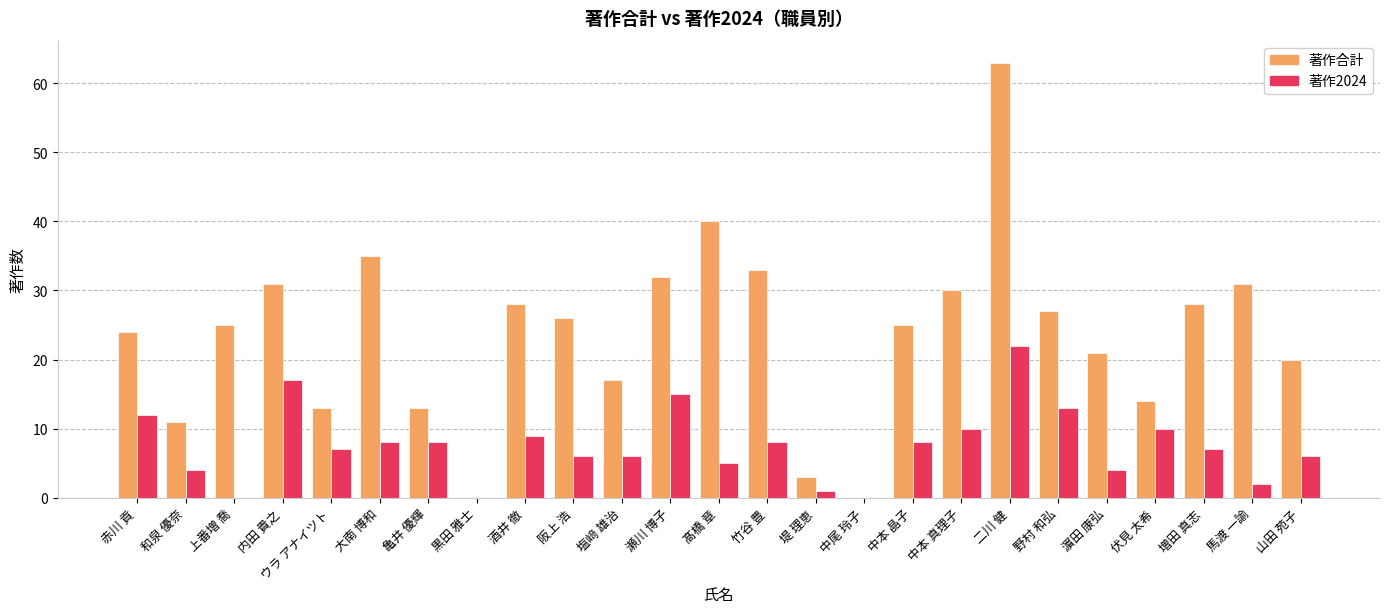

At which category is the sum across all series the highest?

二川 健